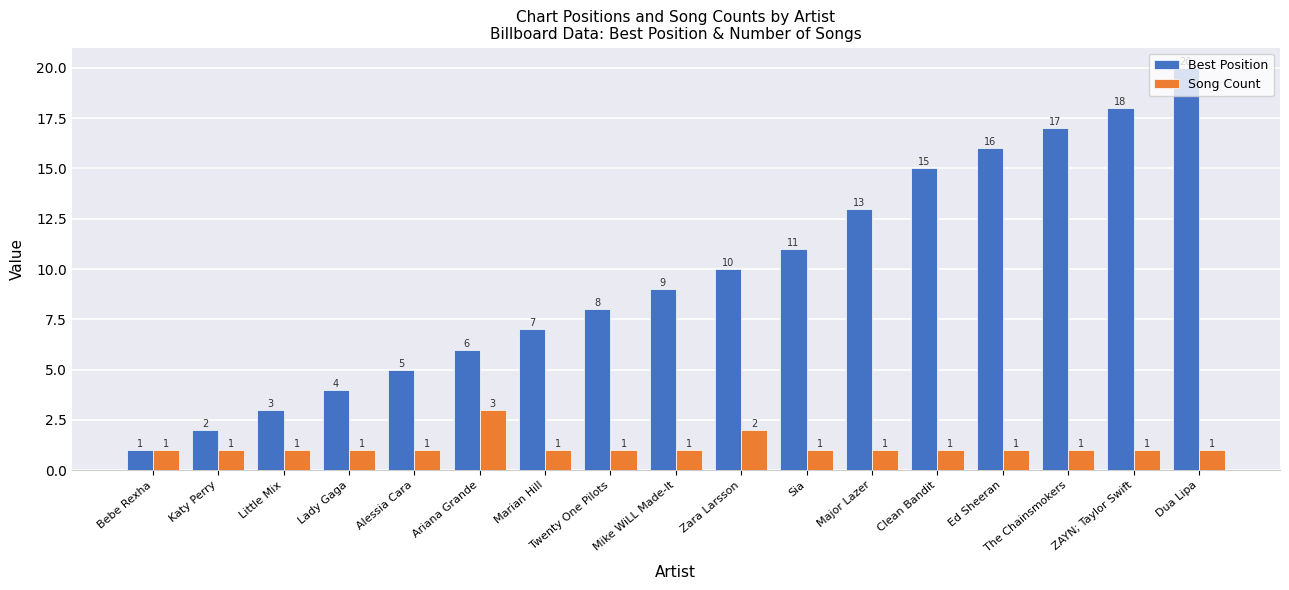

At which label does Best Position reach its peak?

Dua Lipa